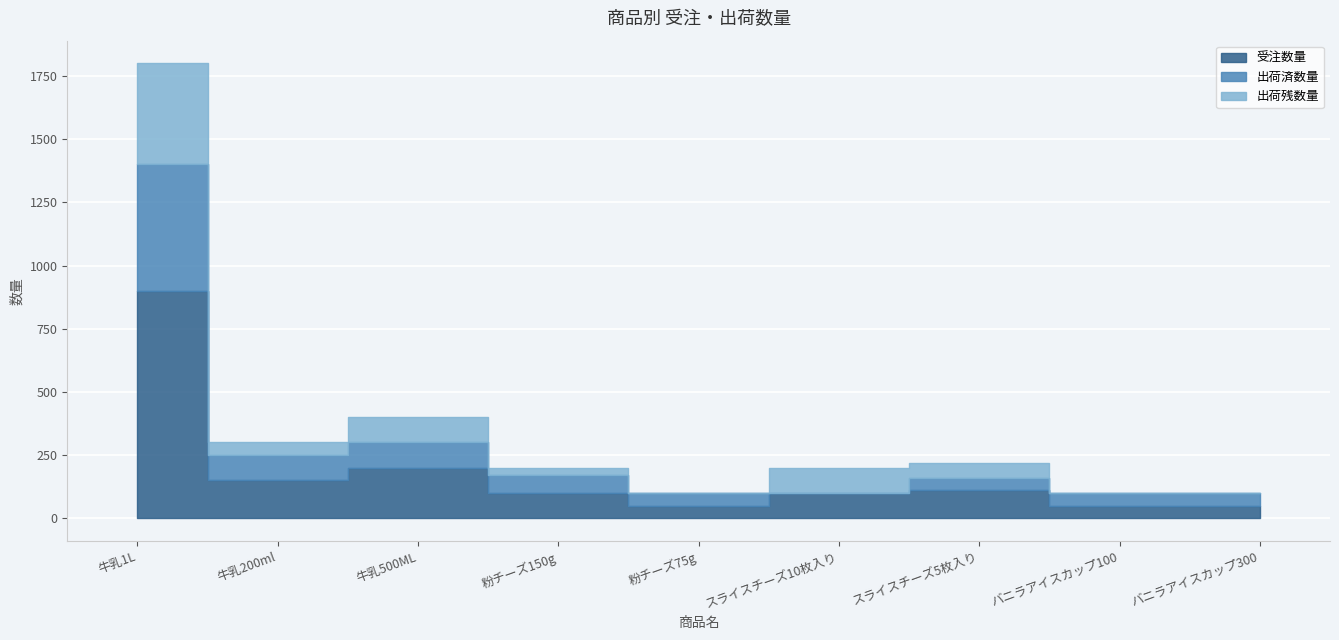

What position from the left is 粉チーズ75g?

5